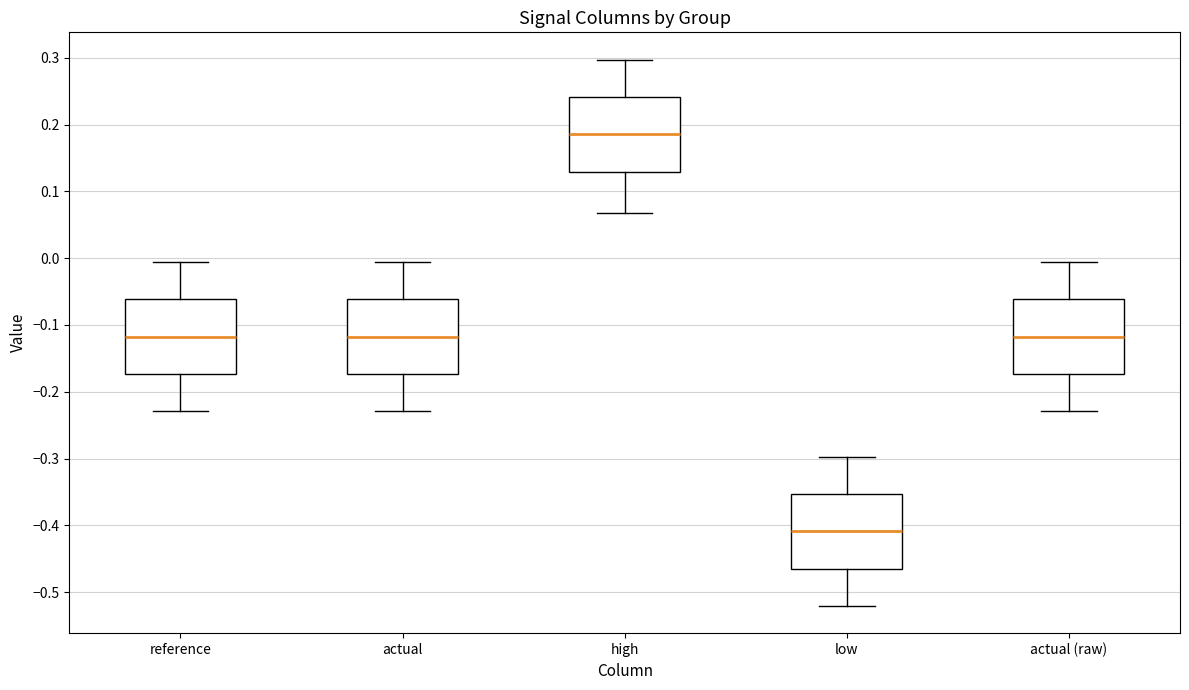

Reading left to right, read every box against the y-axis: the position of its median line, the range the box covers, and the ends of its whiskers. The values are not printed on the chart, so give them approximately, as read against the axis.

reference: median -0.12, box -0.17 to -0.06, whiskers -0.23 to -0.01
actual: median -0.12, box -0.17 to -0.06, whiskers -0.23 to -0.01
high: median 0.19, box 0.13 to 0.24, whiskers 0.07 to 0.30
low: median -0.41, box -0.46 to -0.35, whiskers -0.52 to -0.30
actual (raw): median -0.12, box -0.17 to -0.06, whiskers -0.23 to -0.01